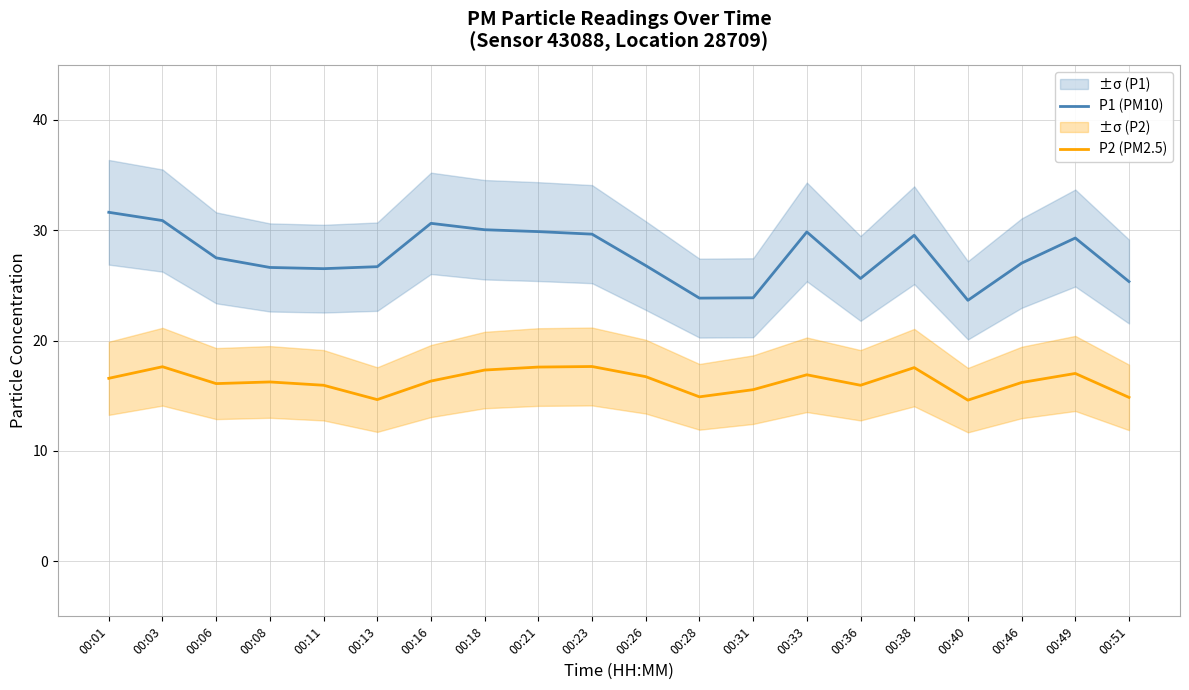

Between 00:23 and 00:31, which series saw the biggest shift?

P1 (PM10)